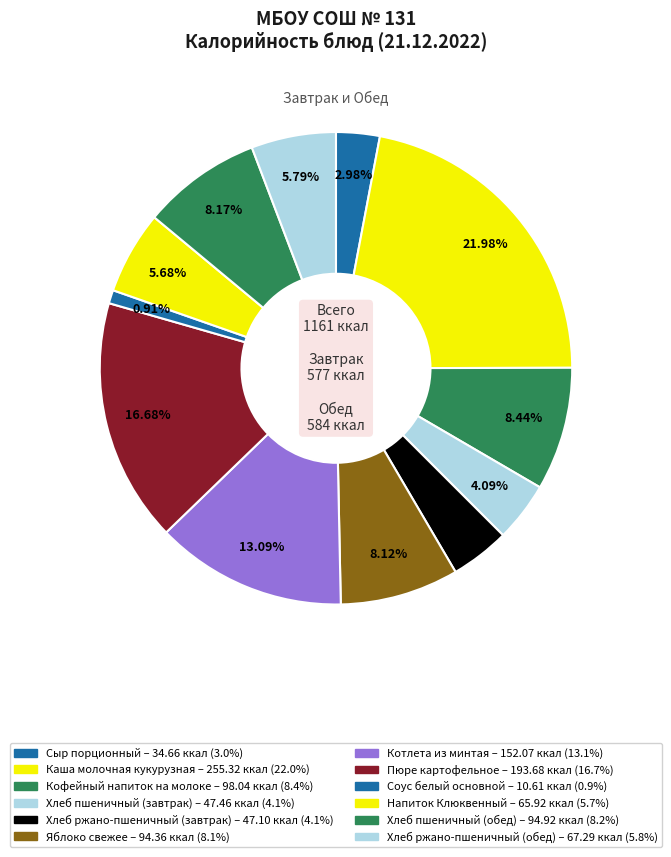

How many segments does this pie chart have?

12